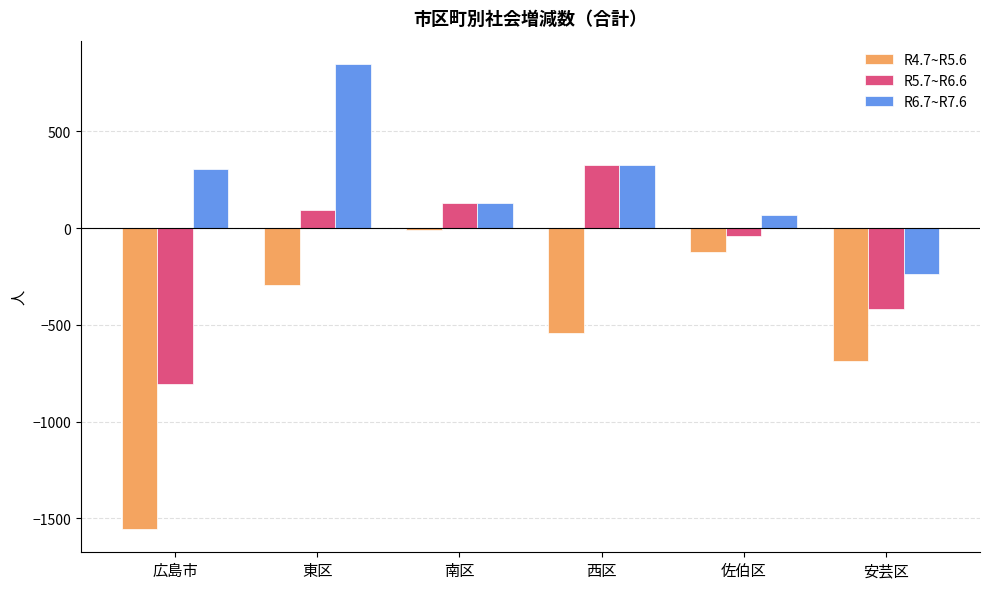

What is the sum of all R4.7~R5.6 values?

-3204